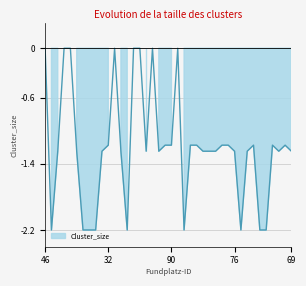

How many interior local valleys (lower than both neighbors) does the data have?

7